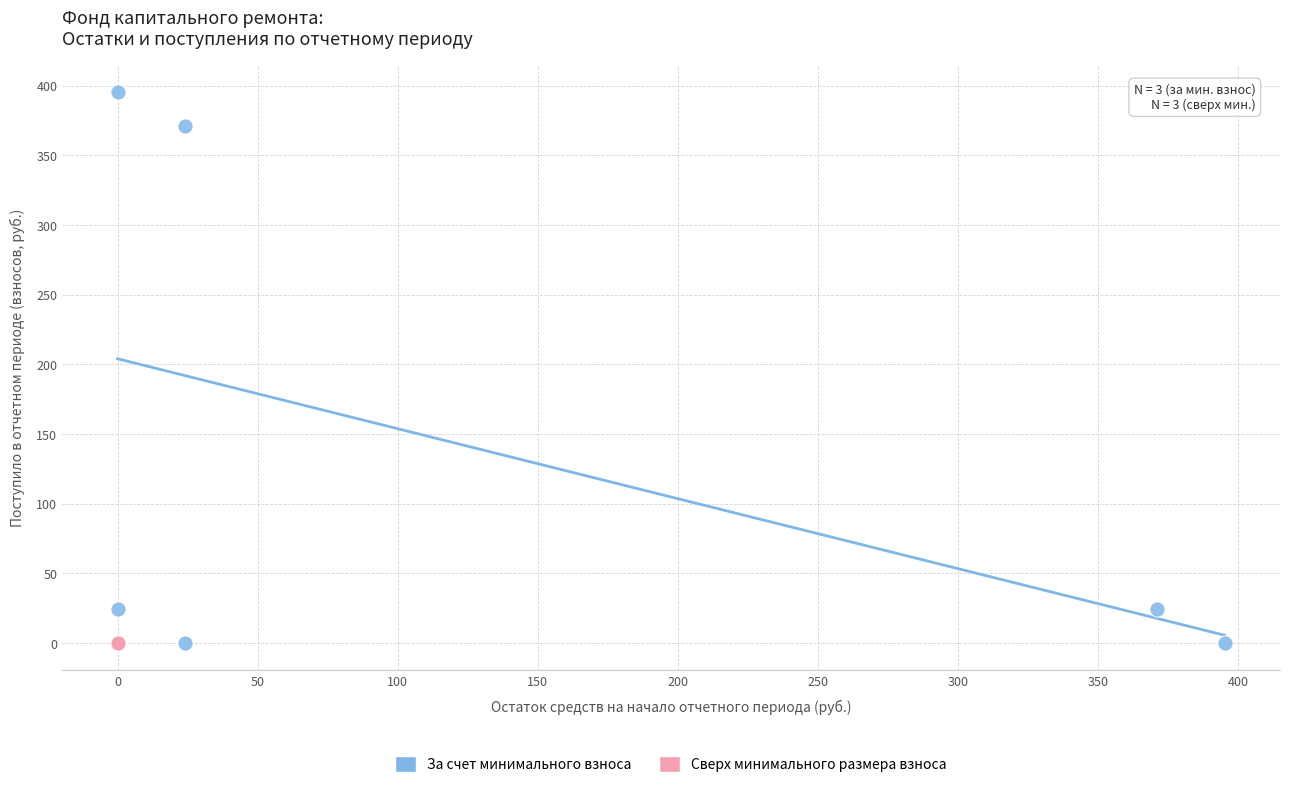

Which series reaches the maximum Y coordinate?

За счет минимального взноса